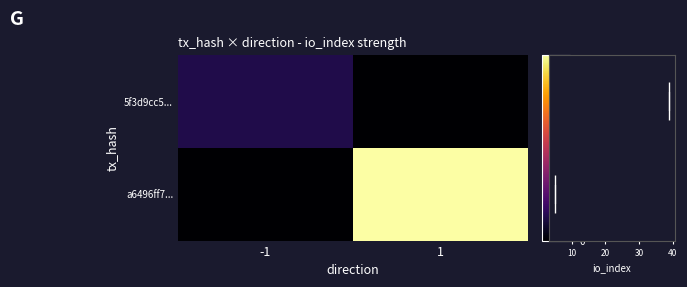

At how many categories does at least one series exceed 12?

1